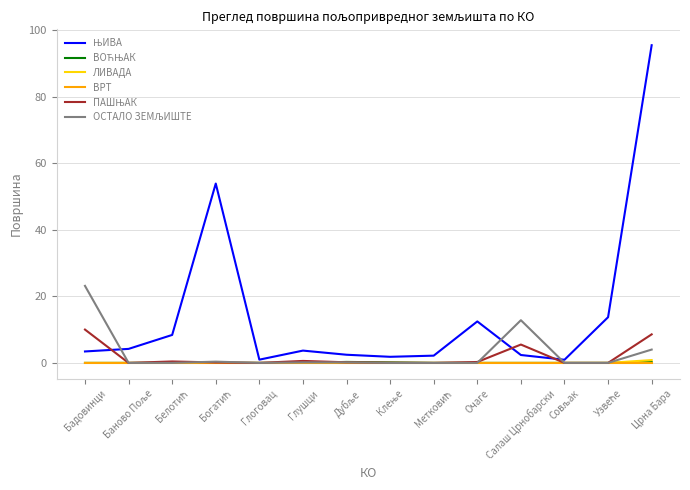

Which category has the highest value across all series?

Црна Бара